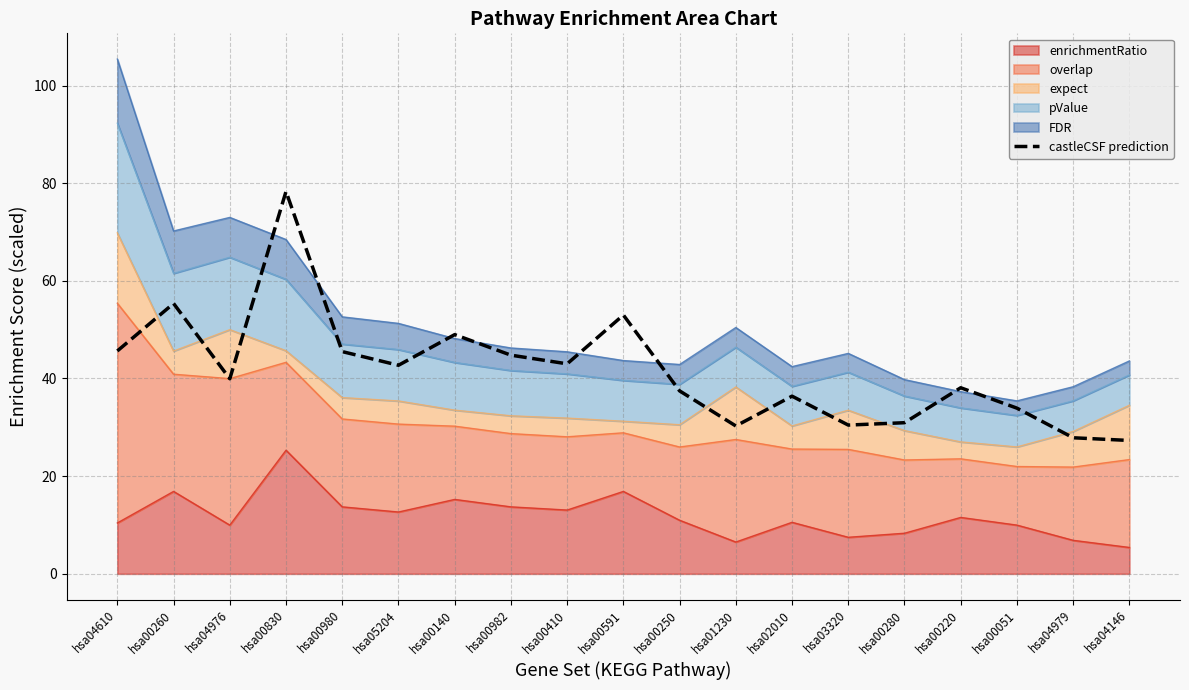

Which has a higher value, hsa02010 or hsa00591?

hsa00591